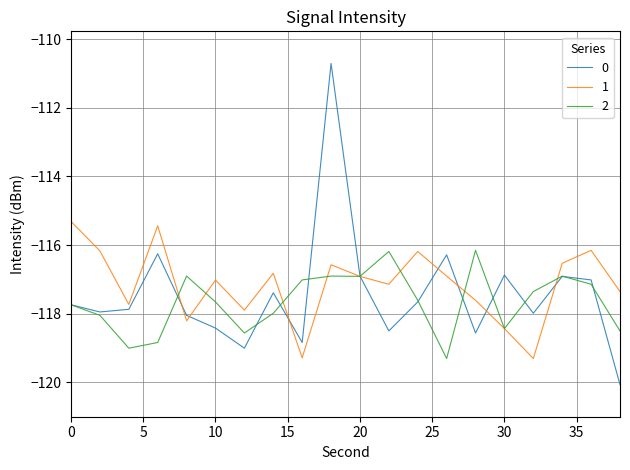

Which series has the widest spread of values?

0